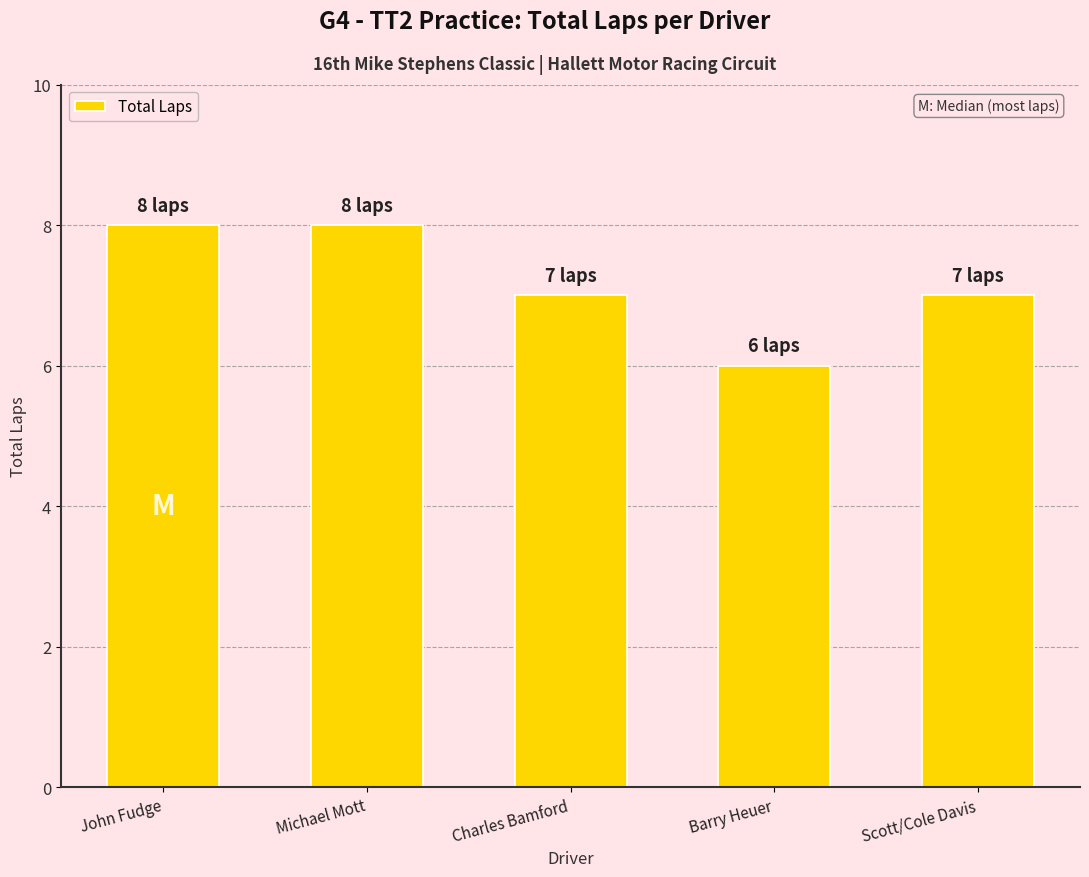

Reading left to right, extract all data points from this chart.

8	8	7	6	7